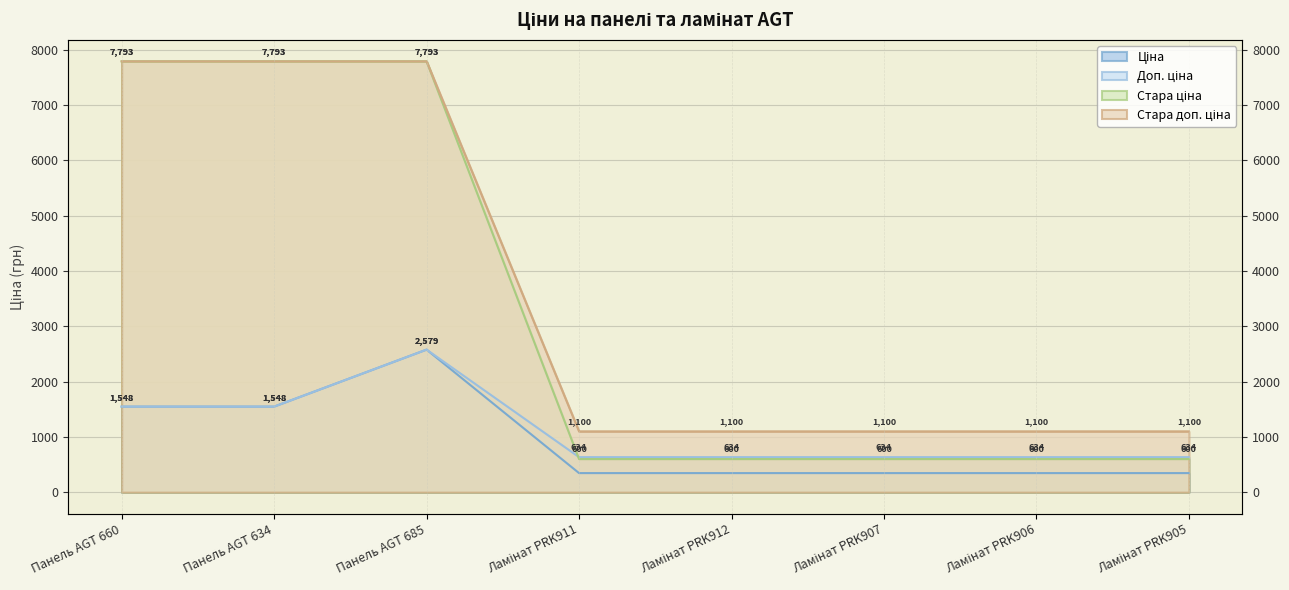

Rank the categories by Стара доп. ціна value from lowest to highest.

Ламінат PRK911, Ламінат PRK912, Ламінат PRK907, Ламінат PRK906, Ламінат PRK905, Панель AGT 660, Панель AGT 634, Панель AGT 685